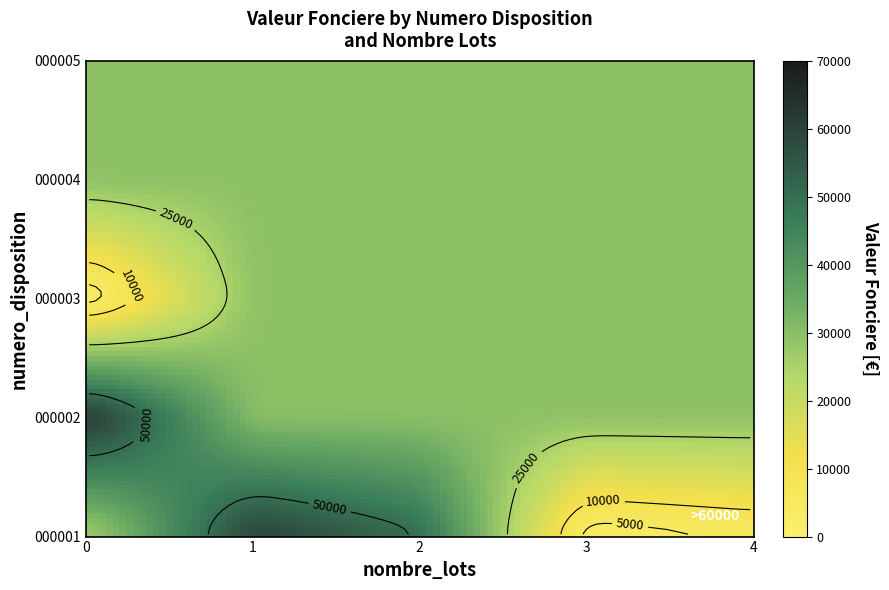

How many distinct data groups are displayed?

5